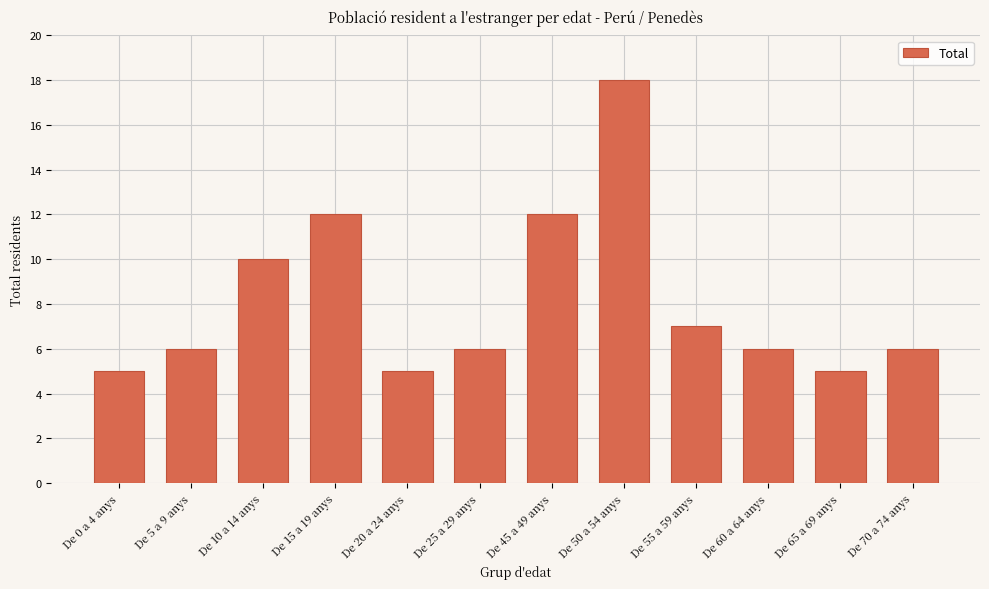

Reading right to left, list all the values displayed in this chart.

De 70 a 74 anys=6	De 65 a 69 anys=5	De 60 a 64 anys=6	De 55 a 59 anys=7	De 50 a 54 anys=18	De 45 a 49 anys=12	De 25 a 29 anys=6	De 20 a 24 anys=5	De 15 a 19 anys=12	De 10 a 14 anys=10	De 5 a 9 anys=6	De 0 a 4 anys=5